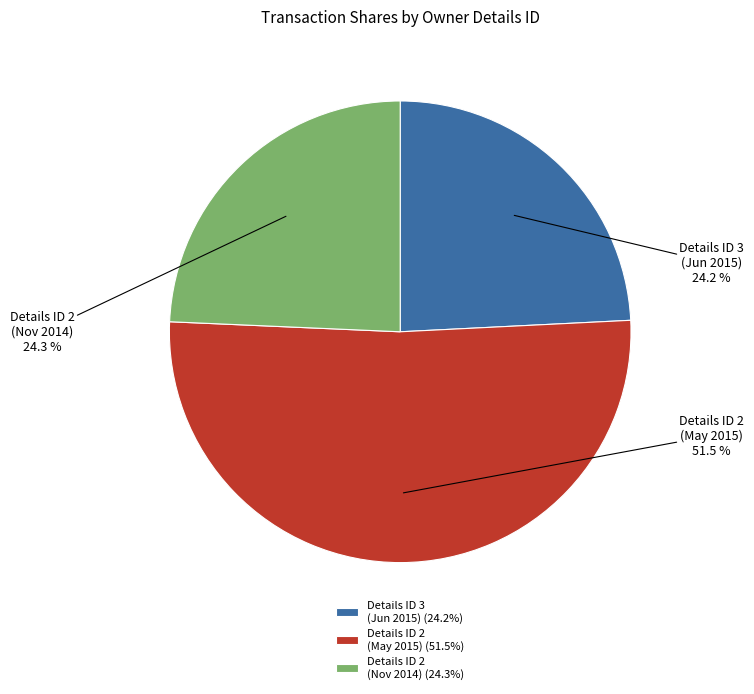

How many segments does this pie chart have?

3